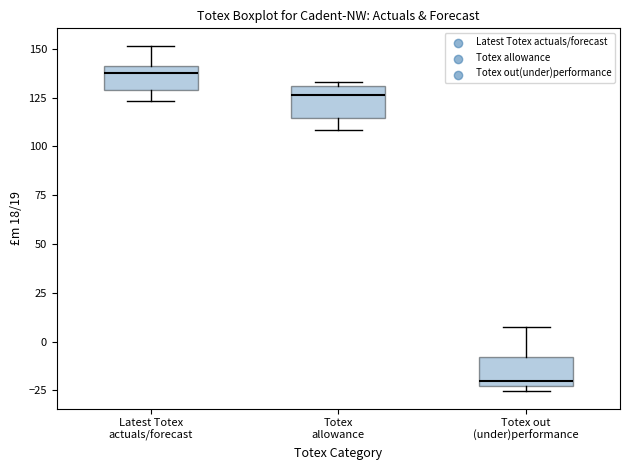

Reading left to right, transcribe this box plot: for each box, give where its median line is, the range the box spans, and where its two whiskers end, as read against the y-axis. The values are not printed on the chart, so give them approximately, as read against the axis.

Latest Totex actuals/forecast: median 135, box 130 to 140, whiskers 125 to 150
Totex allowance: median 125, box 115 to 130, whiskers 110 to 135
Totex out (under)performance: median -20, box -25 to -10, whiskers -25 (just below the box's lower edge) to 5